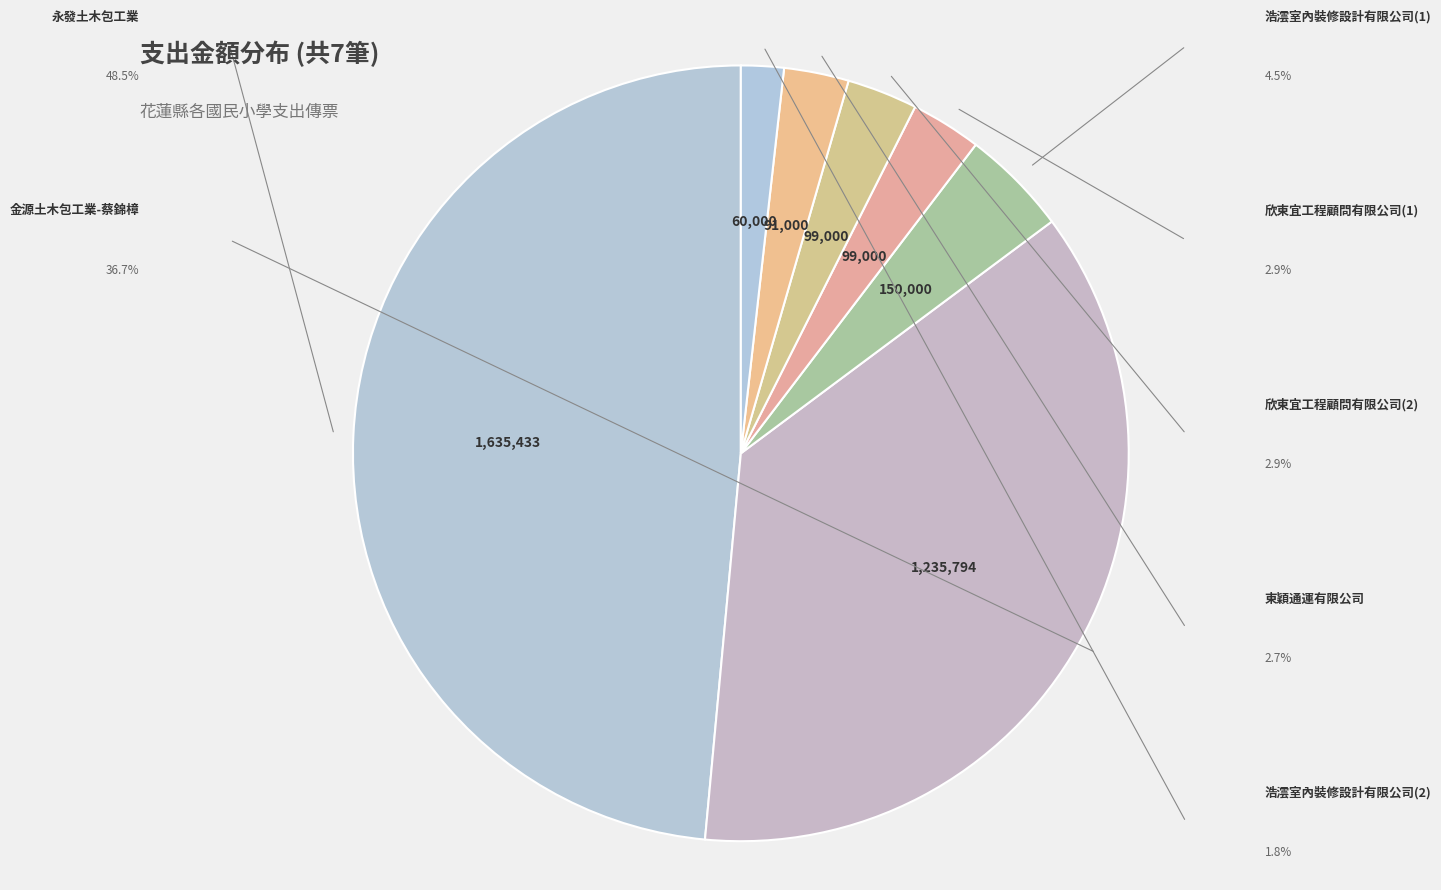

Count the number of slices in the pie.

7